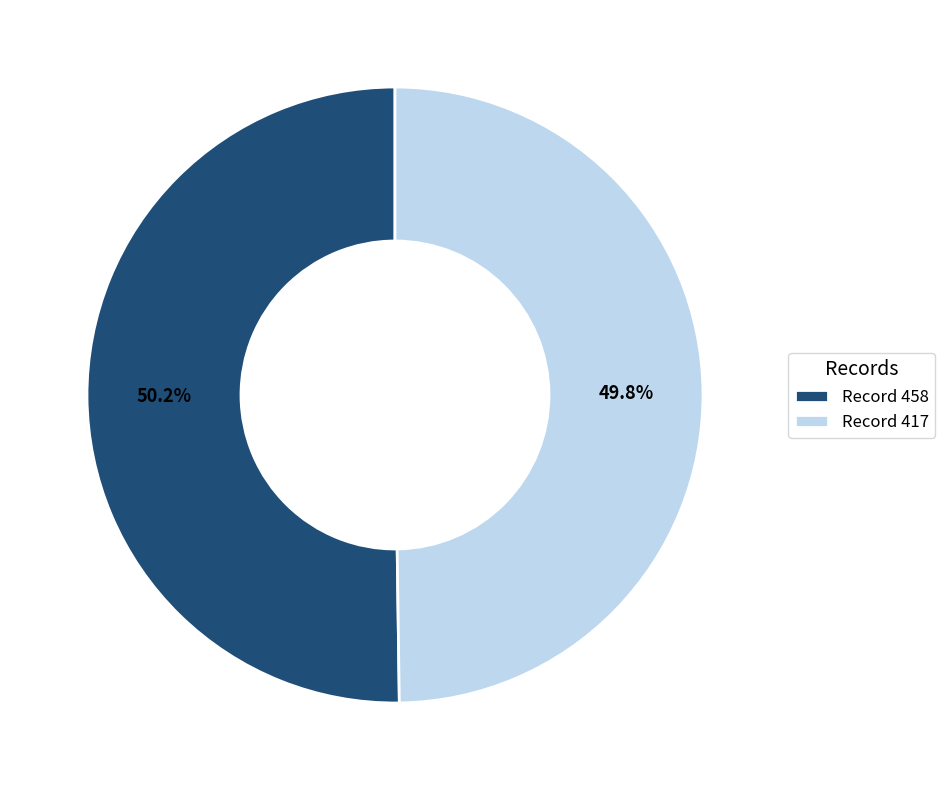

Count the number of slices in the pie.

2